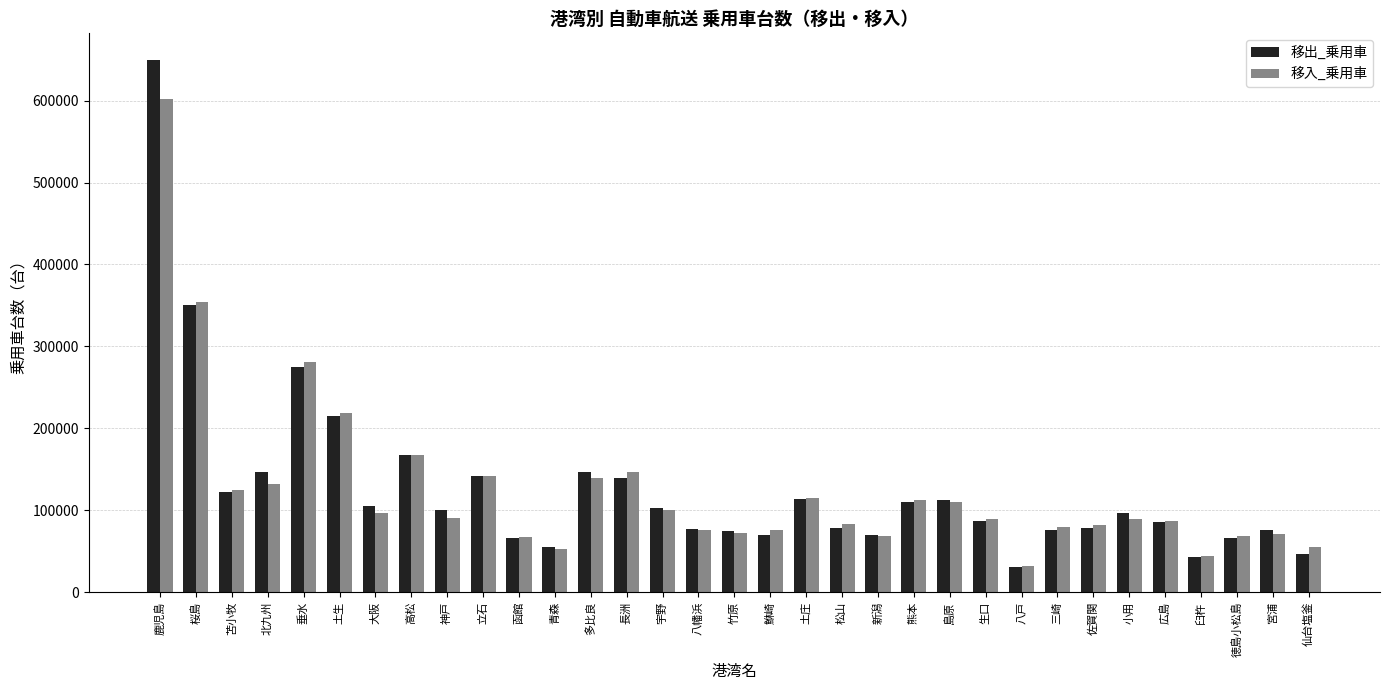

What is the total value across all series at 臼杵?

86821